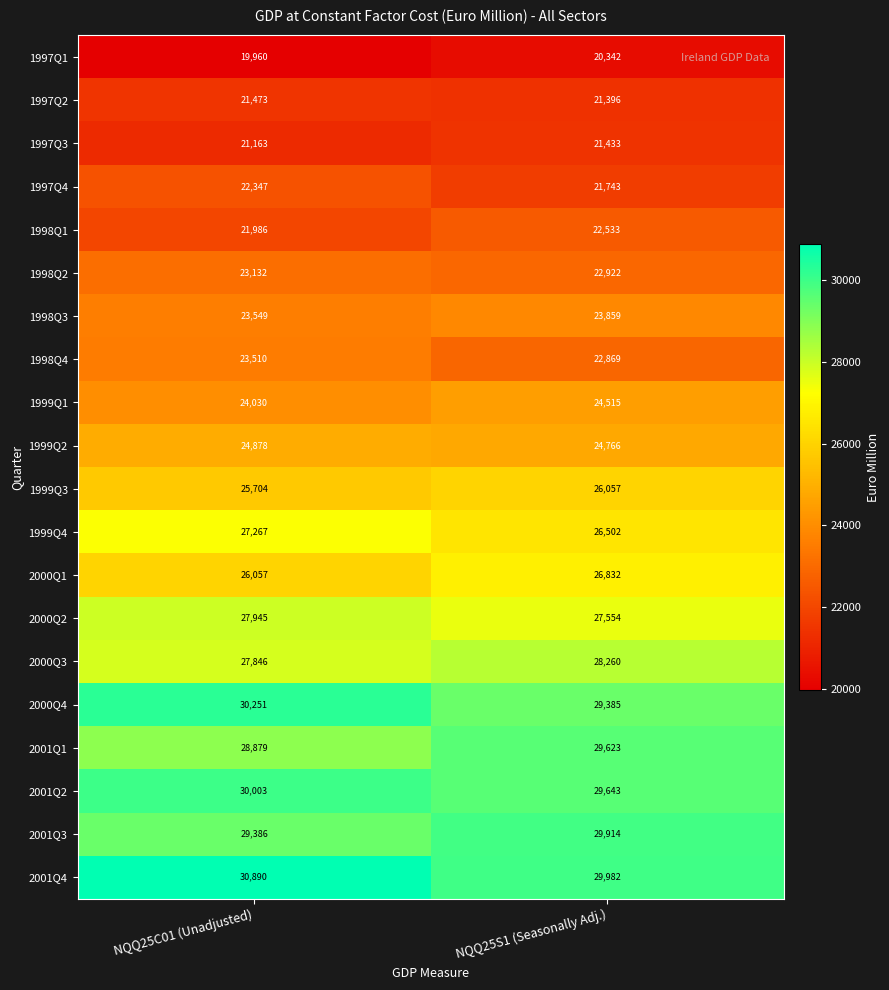

Which category has the highest value across all series?

NQQ25C01 (Unadjusted)